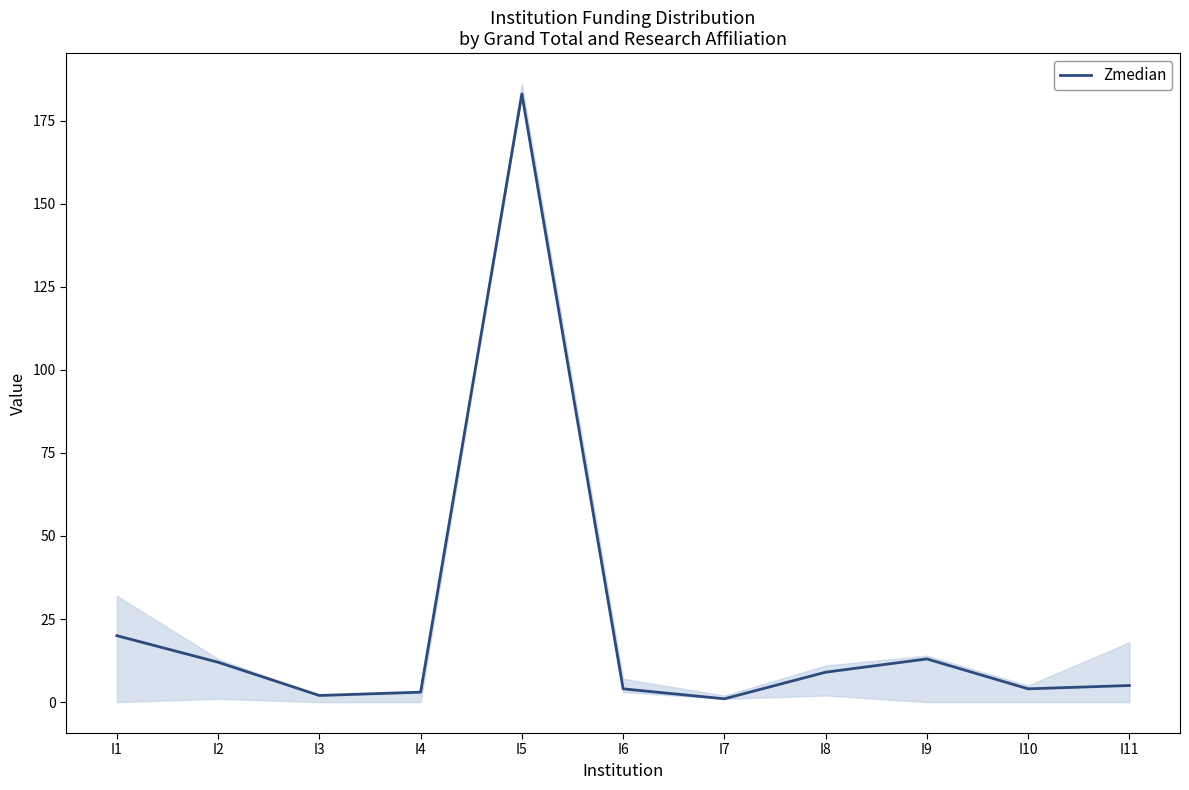

What is the average value?

23.3